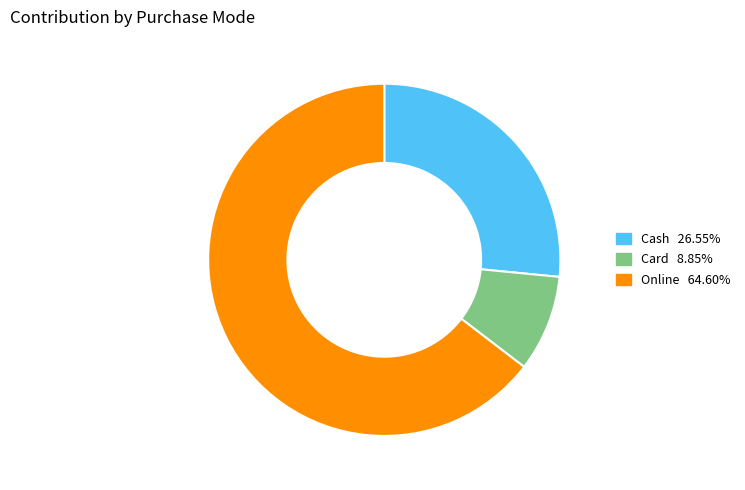

Is there any slice that represents more than half of the pie?

Yes